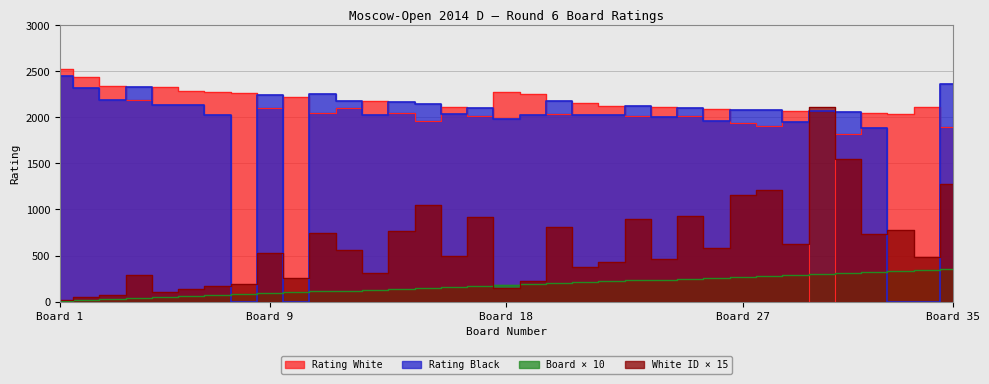

At how many categories does at least one series exceed 2066?

32